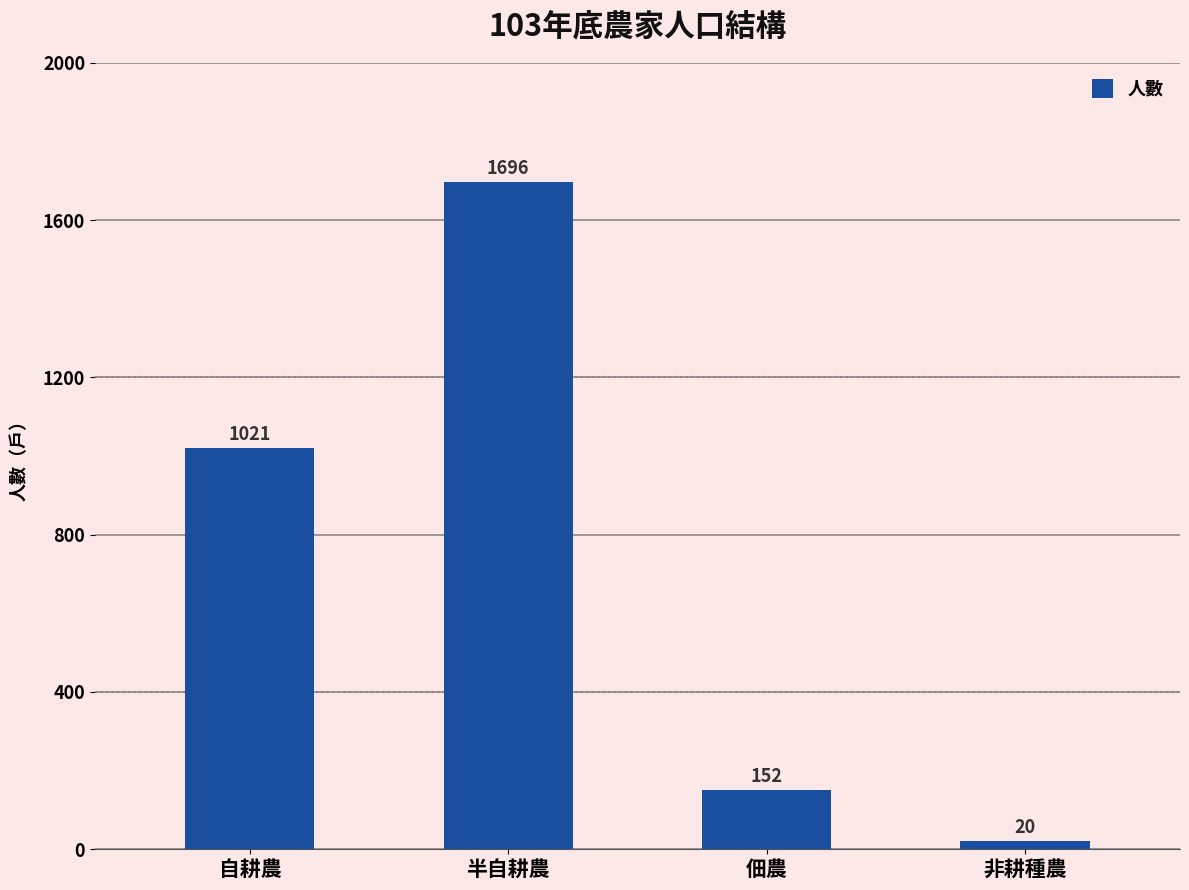

What is the change in value from 自耕農 to 半自耕農?

+675